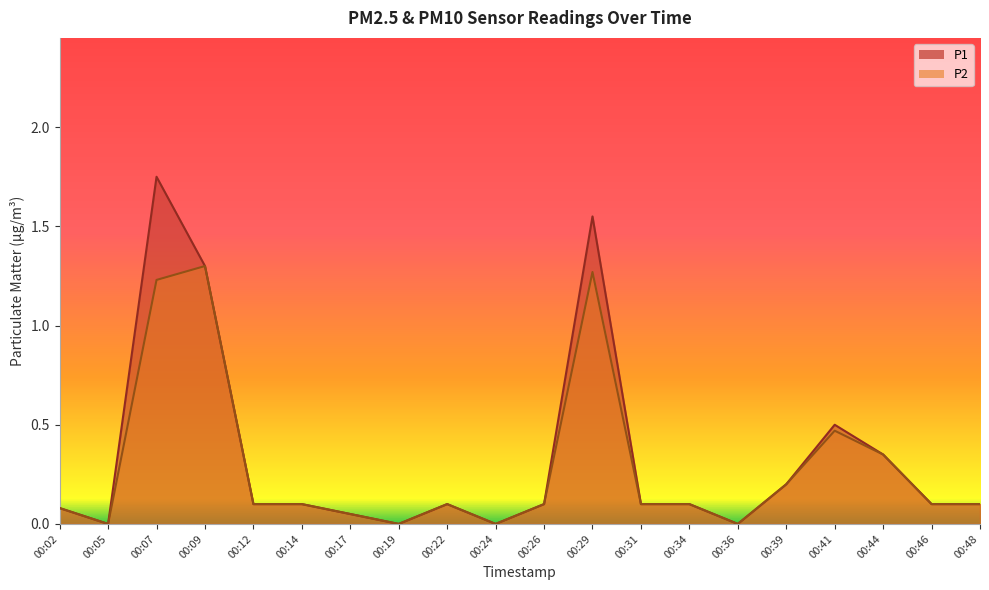

Between 00:07 and 00:44, which series saw the biggest shift?

P1